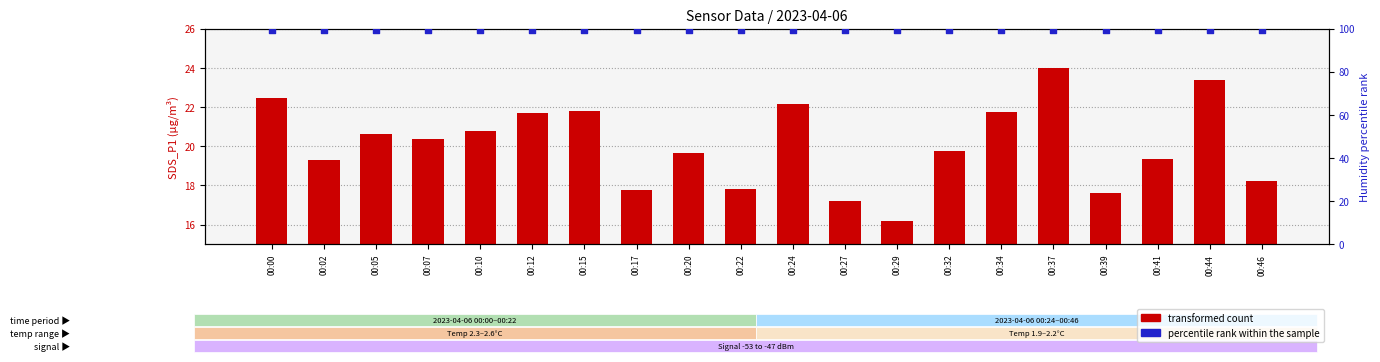

At how many categories does at least one series exceed 28?

20